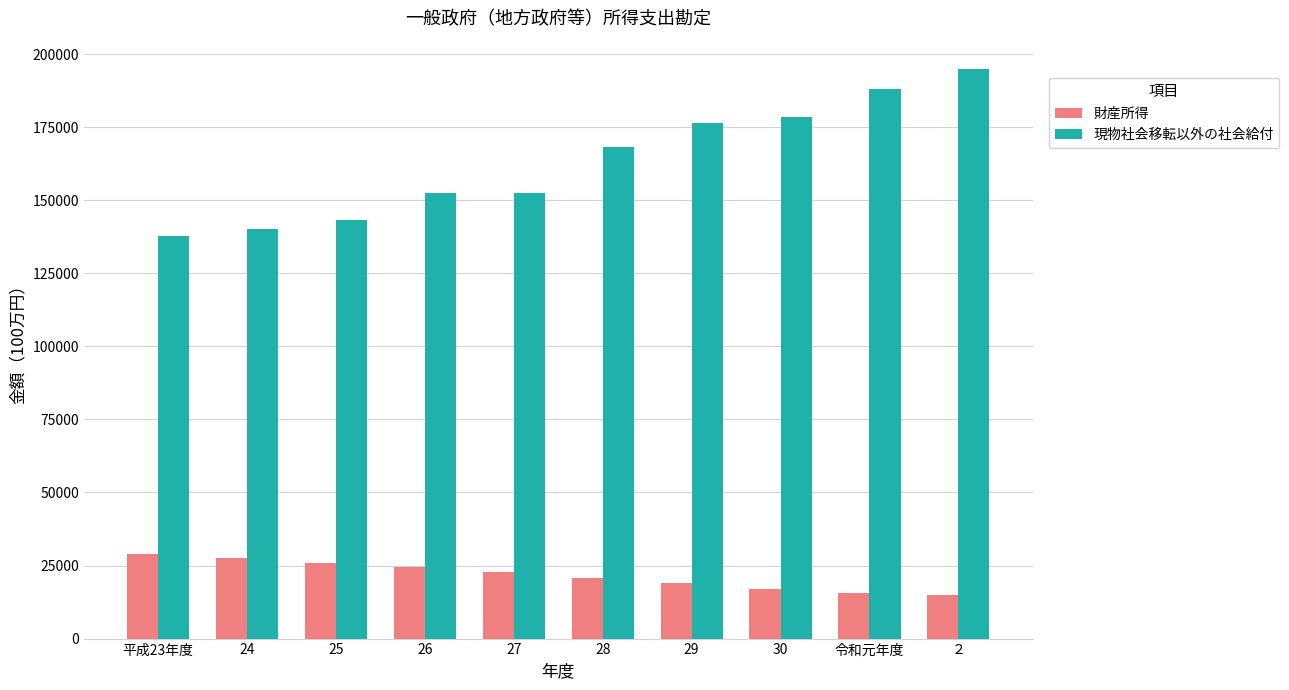

The value of 財産所得 at 平成23年度 is 41067. True or false?

False